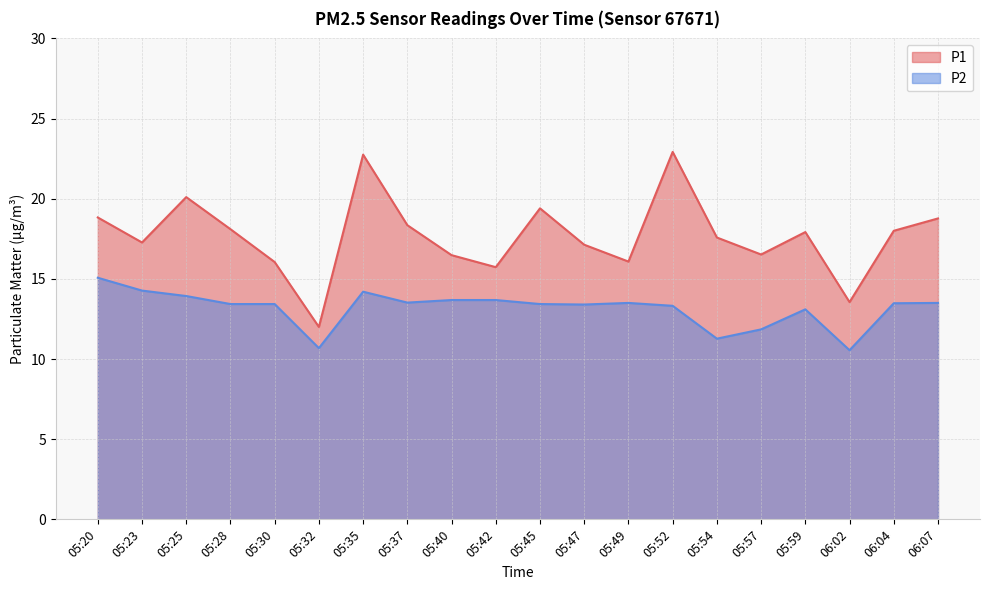

What is the value of the P2 point at the 4th from the left?

13.4